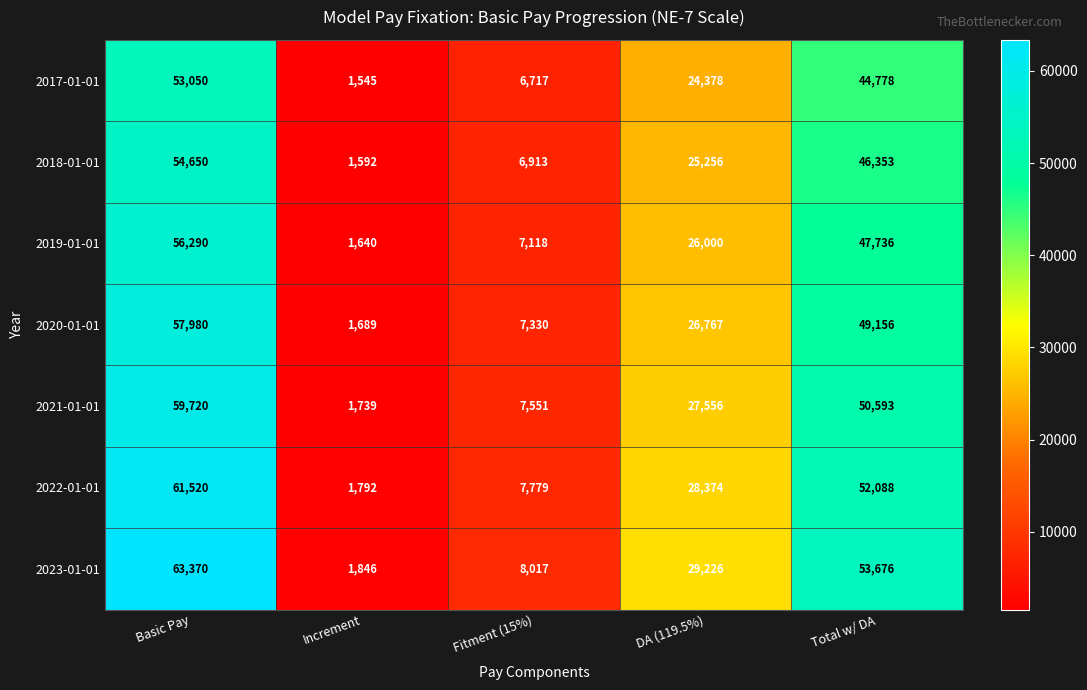

How many data points does each series have?

5